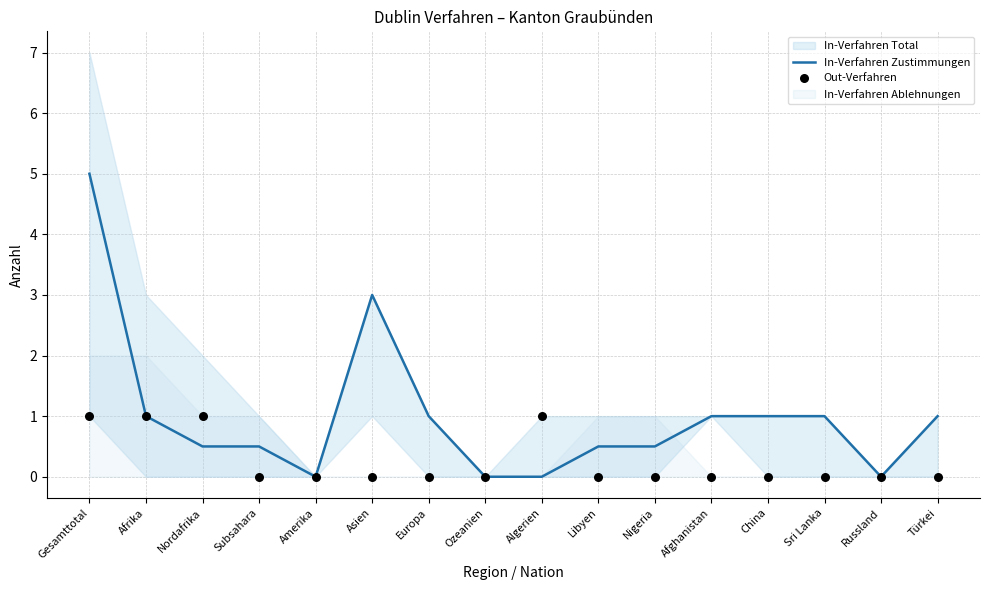

At which category is the sum across all series the highest?

Gesamttotal